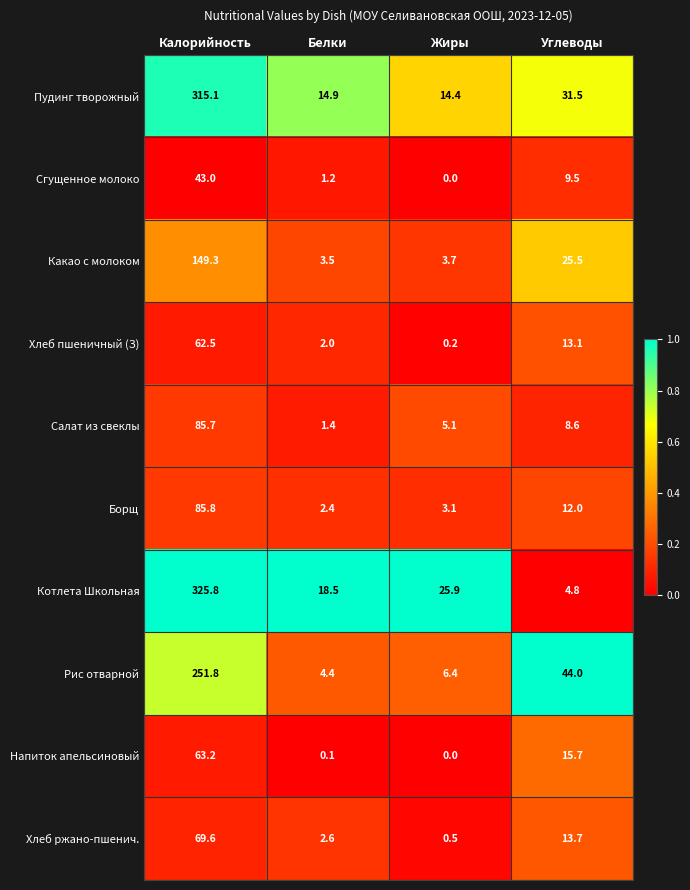

The value of Рис отварной at Углеводы is 77.7. True or false?

False